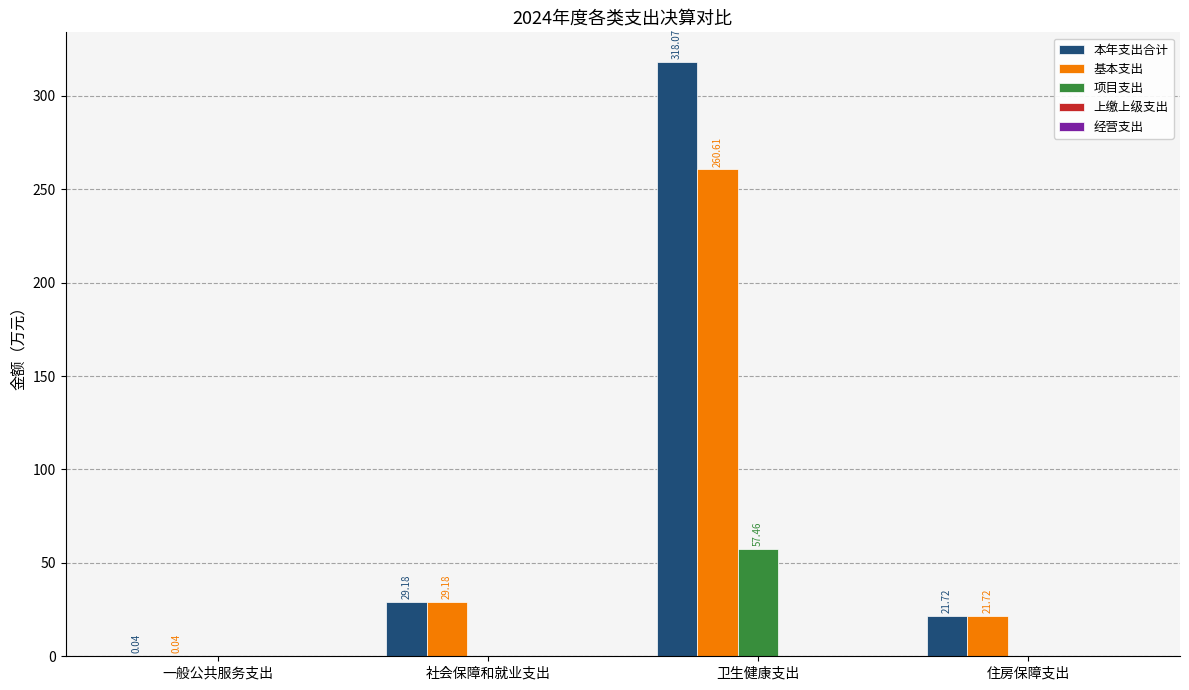

Are the bars horizontal?

No